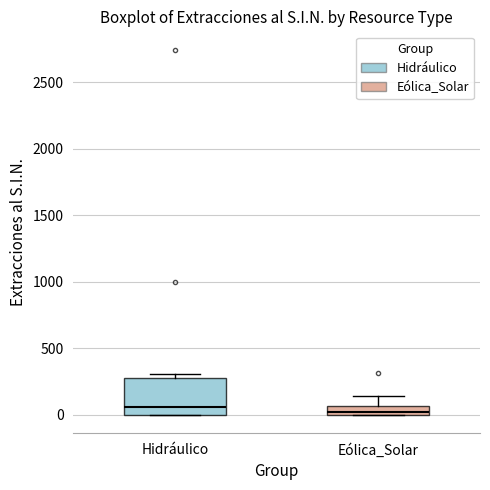

Which box is the tallest, from its lower edge to its upper edge?

Hidráulico